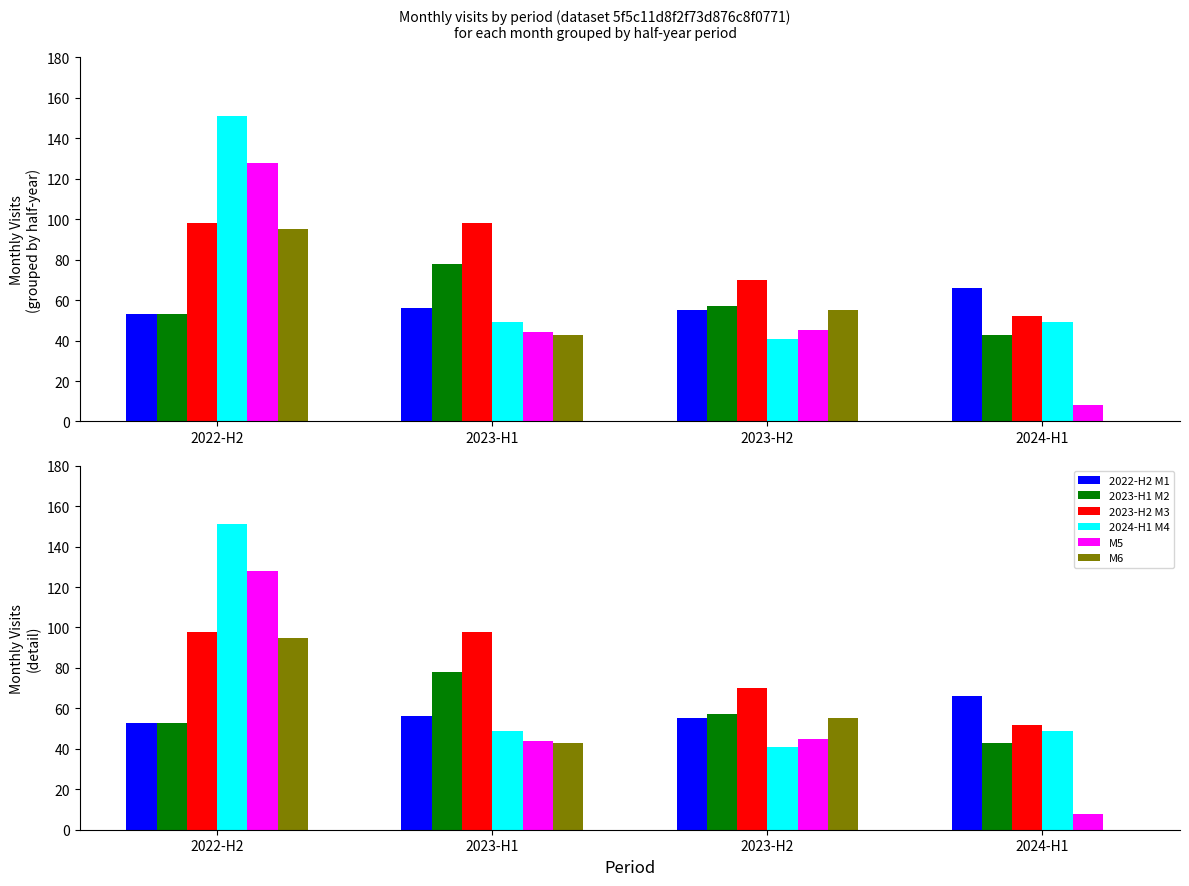

What is the difference between the highest and lowest values at 2024-H1?

66